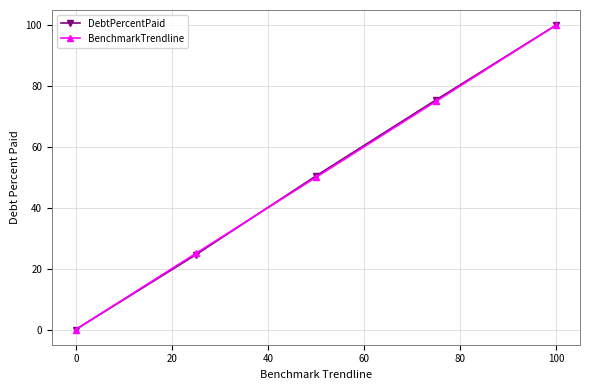

True or false: BenchmarkTrendline has more than 1 interior local peaks.

False